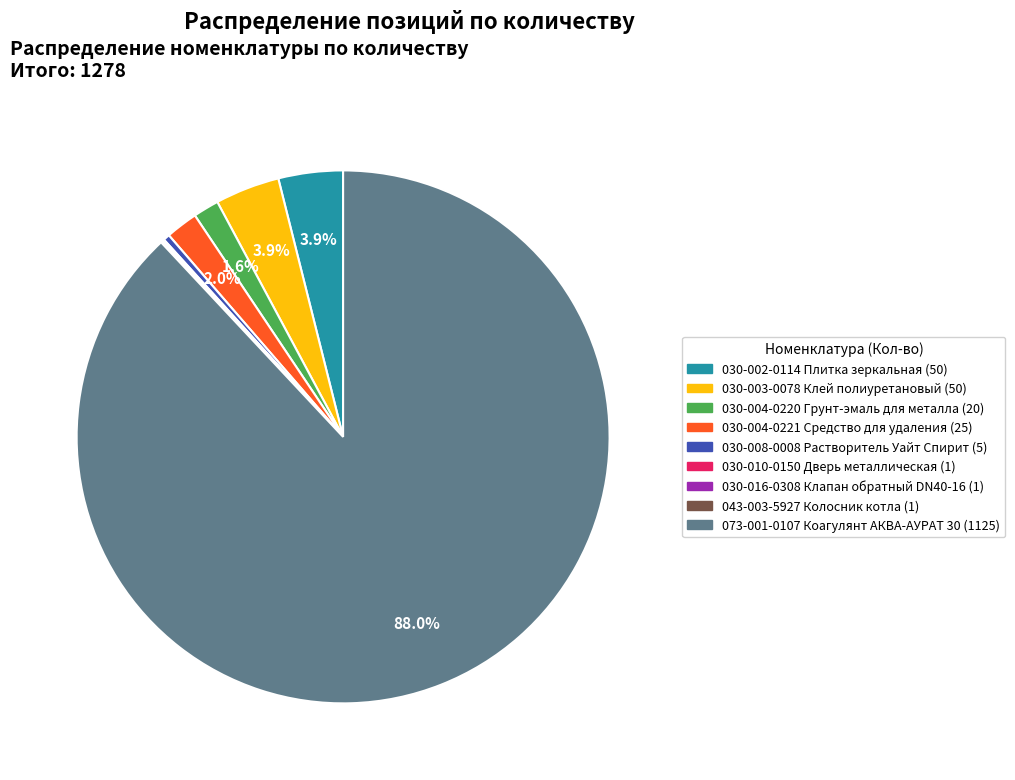

Between 030-008-0008 Растворитель Уайт Спирит and 030-002-0114 Плитка зеркальная, which is larger?

030-002-0114 Плитка зеркальная